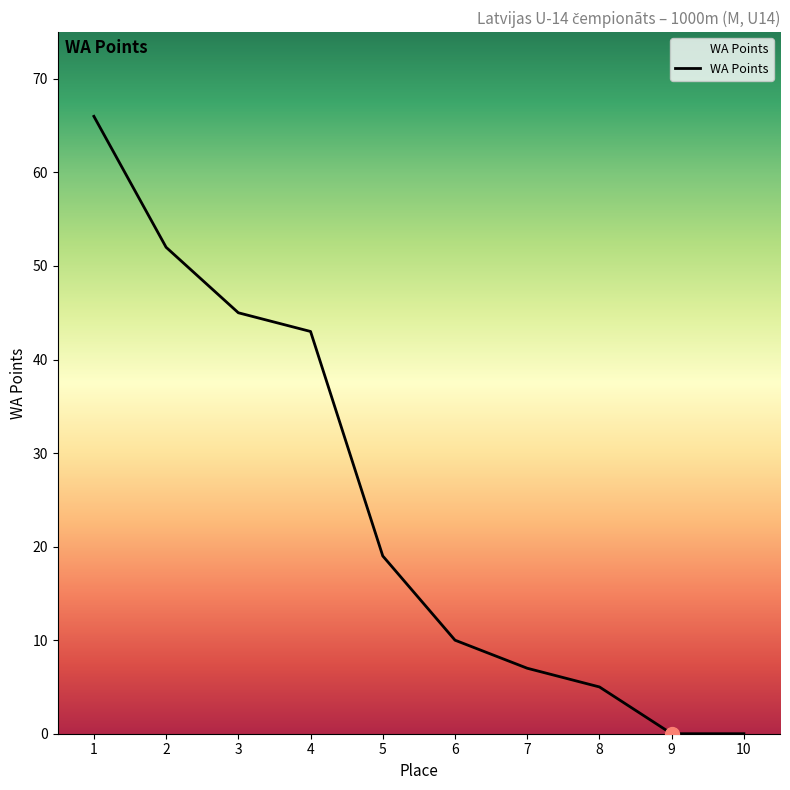

True or false: the data shows 0 at 10.

True